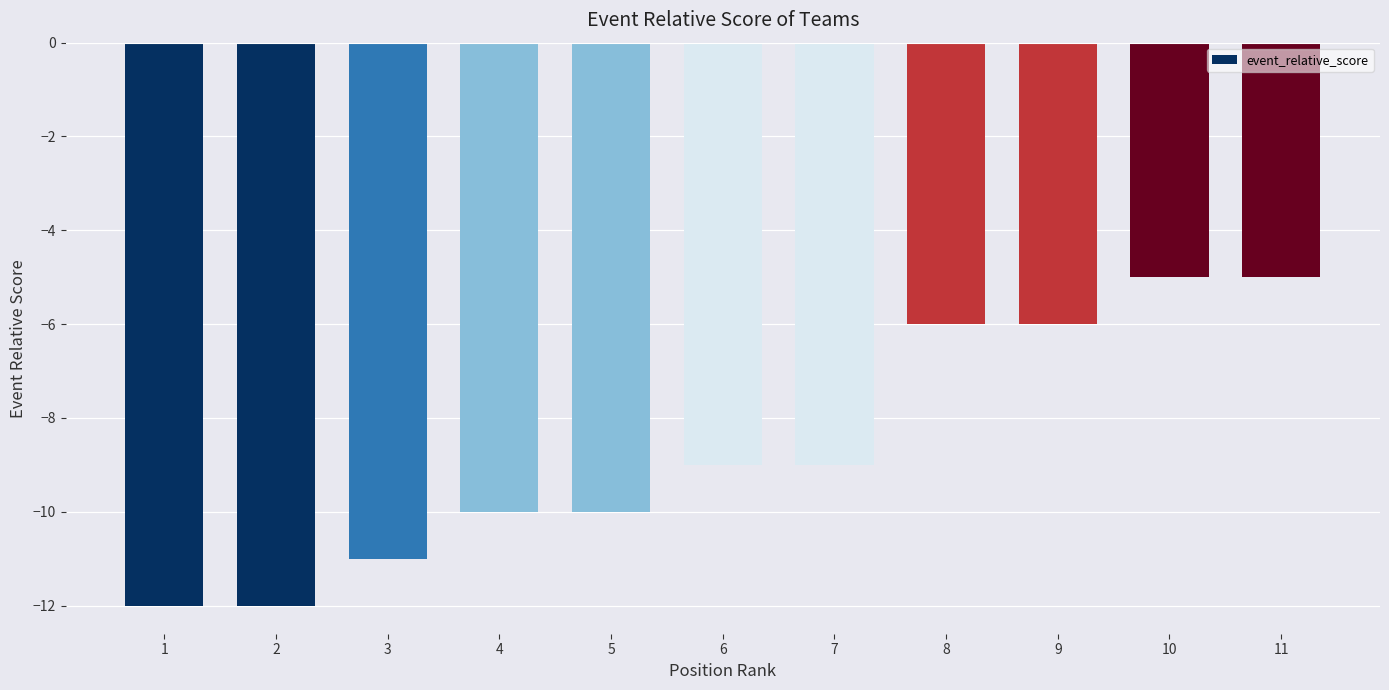

What is the value of the 1st bar from the left?

-12